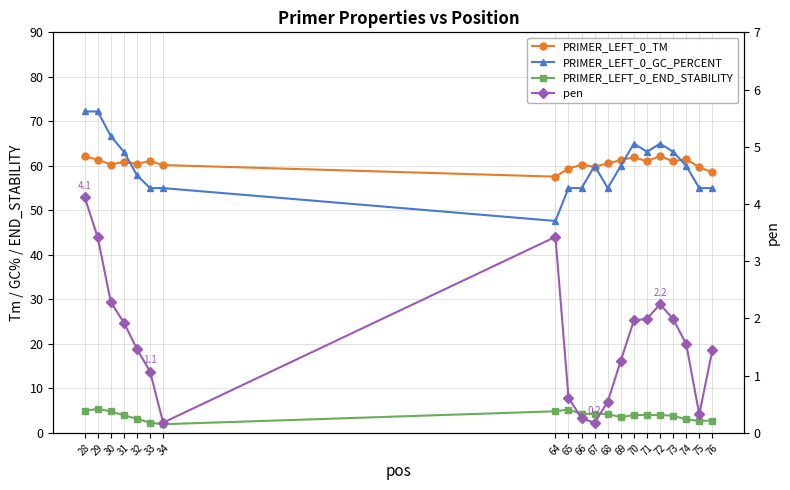

The pen series shows 0.9 at 76. True or false?

False